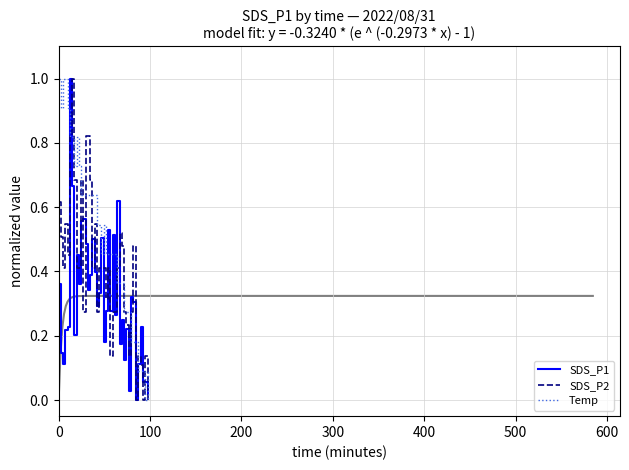

How many times do SDS_P1 and Temp cross each other?

16